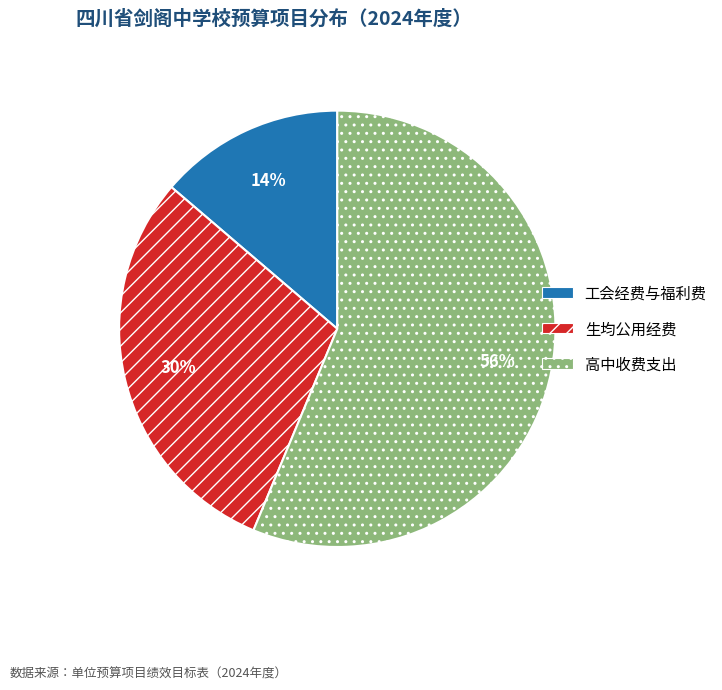

To the nearest percent, what is the combined percentage of 生均公用经费 and 高中收费支出?

86%